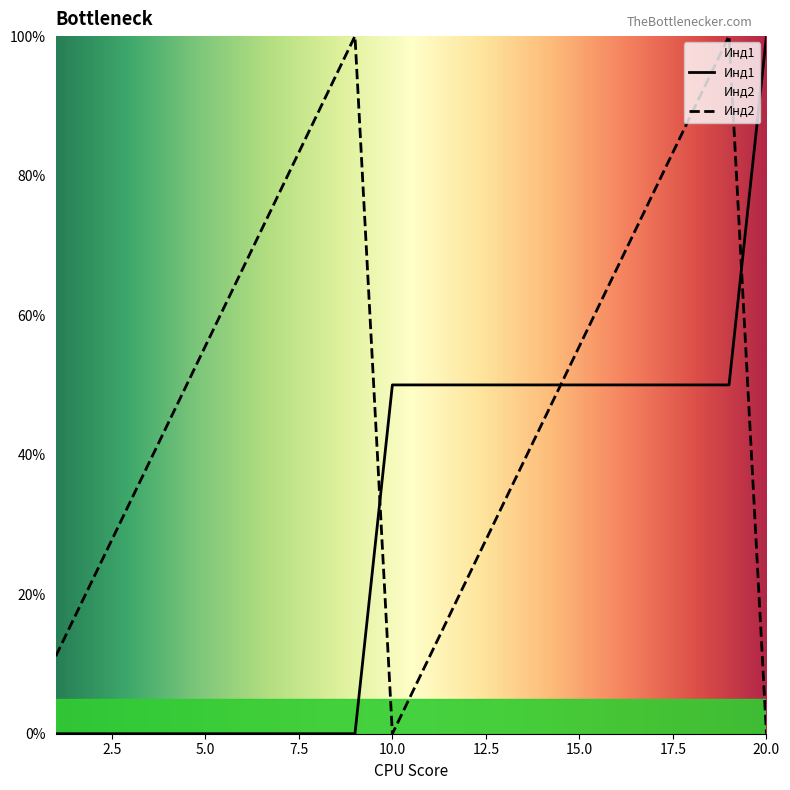

Is the value of Инд2 at 7 greater than the value of Инд1 at 18?

Yes